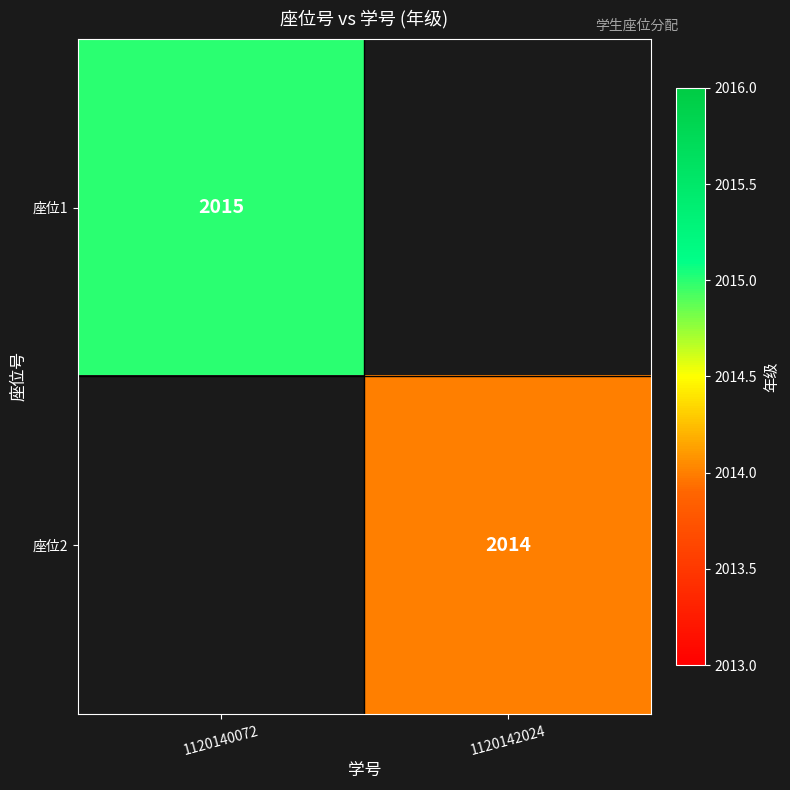

True or false: 座位2 has a value of 2014 at 1120142024.

True